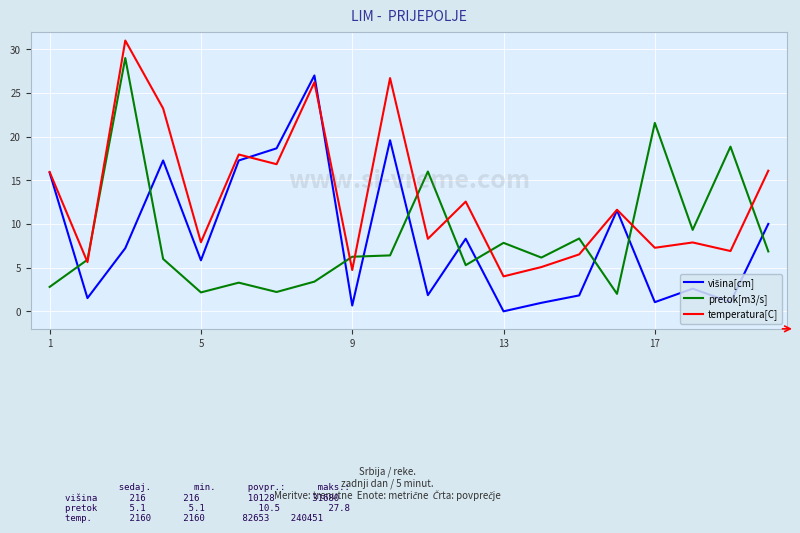

What is the maximum value shown in the chart?

31.0